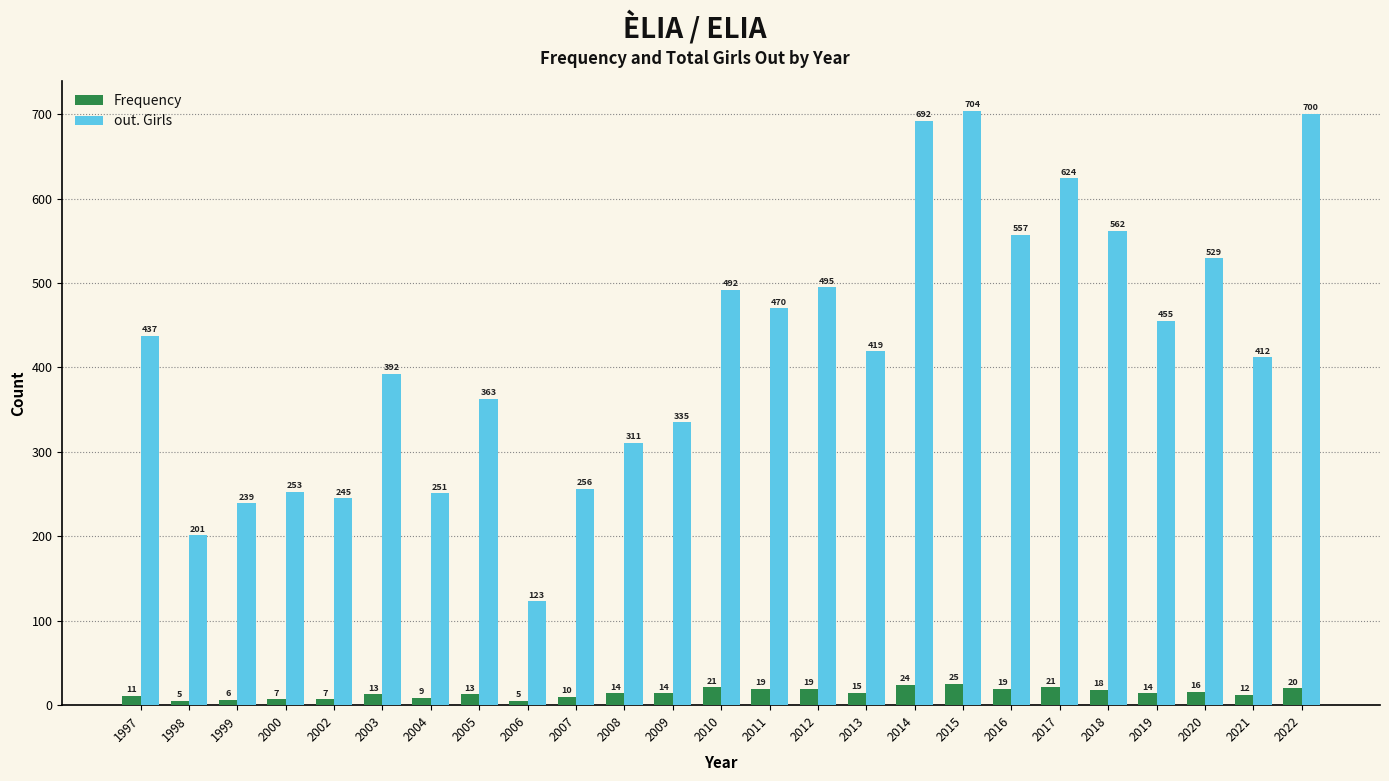

Between 2002 and 2005, which series saw the biggest shift?

out. Girls